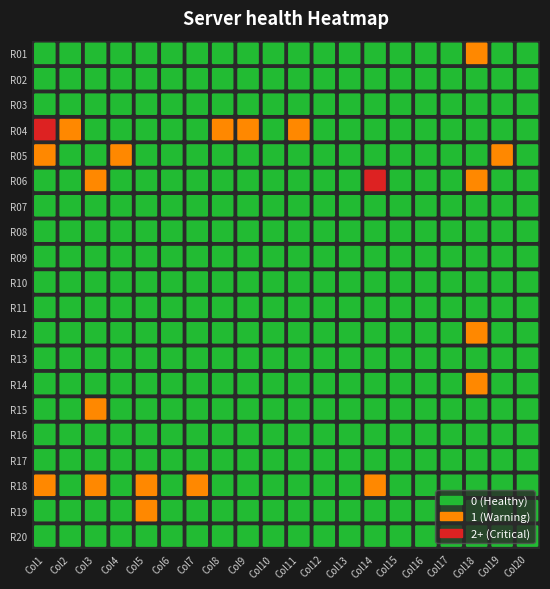

Reading left to right, list all the values displayed in this chart.

Col1: 0	0	0	5	1	0	0	0	0	0	0	0	0	0	0	0	0	1	0	0
Col2: 0	0	0	1	0	0	0	0	0	0	0	0	0	0	0	0	0	0	0	0
Col3: 0	0	0	0	0	1	0	0	0	0	0	0	0	0	1	0	0	1	0	0
Col4: 0	0	0	0	1	0	0	0	0	0	0	0	0	0	0	0	0	0	0	0
Col5: 0	0	0	0	0	0	0	0	0	0	0	0	0	0	0	0	0	1	1	0
Col6: 0	0	0	0	0	0	0	0	0	0	0	0	0	0	0	0	0	0	0	0
Col7: 0	0	0	0	0	0	0	0	0	0	0	0	0	0	0	0	0	1	0	0
Col8: 0	0	0	1	0	0	0	0	0	0	0	0	0	0	0	0	0	0	0	0
Col9: 0	0	0	1	0	0	0	0	0	0	0	0	0	0	0	0	0	0	0	0
Col10: 0	0	0	0	0	0	0	0	0	0	0	0	0	0	0	0	0	0	0	0
Col11: 0	0	0	1	0	0	0	0	0	0	0	0	0	0	0	0	0	0	0	0
Col12: 0	0	0	0	0	0	0	0	0	0	0	0	0	0	0	0	0	0	0	0
Col13: 0	0	0	0	0	0	0	0	0	0	0	0	0	0	0	0	0	0	0	0
Col14: 0	0	0	0	0	2	0	0	0	0	0	0	0	0	0	0	0	1	0	0
Col15: 0	0	0	0	0	0	0	0	0	0	0	0	0	0	0	0	0	0	0	0
Col16: 0	0	0	0	0	0	0	0	0	0	0	0	0	0	0	0	0	0	0	0
Col17: 0	0	0	0	0	0	0	0	0	0	0	0	0	0	0	0	0	0	0	0
Col18: 1	0	0	0	0	1	0	0	0	0	0	1	0	1	0	0	0	0	0	0
Col19: 0	0	0	0	1	0	0	0	0	0	0	0	0	0	0	0	0	0	0	0
Col20: 0	0	0	0	0	0	0	0	0	0	0	0	0	0	0	0	0	0	0	0